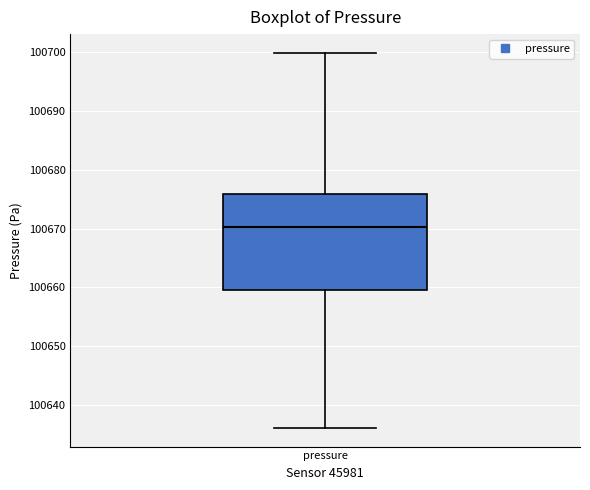

Read this box plot against the y-axis: the position of the median line, the range covered by the box, and the ends of both whiskers. The values are not printed on the chart, so give them approximately, as read against the axis.

median 100670, box 100660 to 100676, whiskers 100636 to 100700